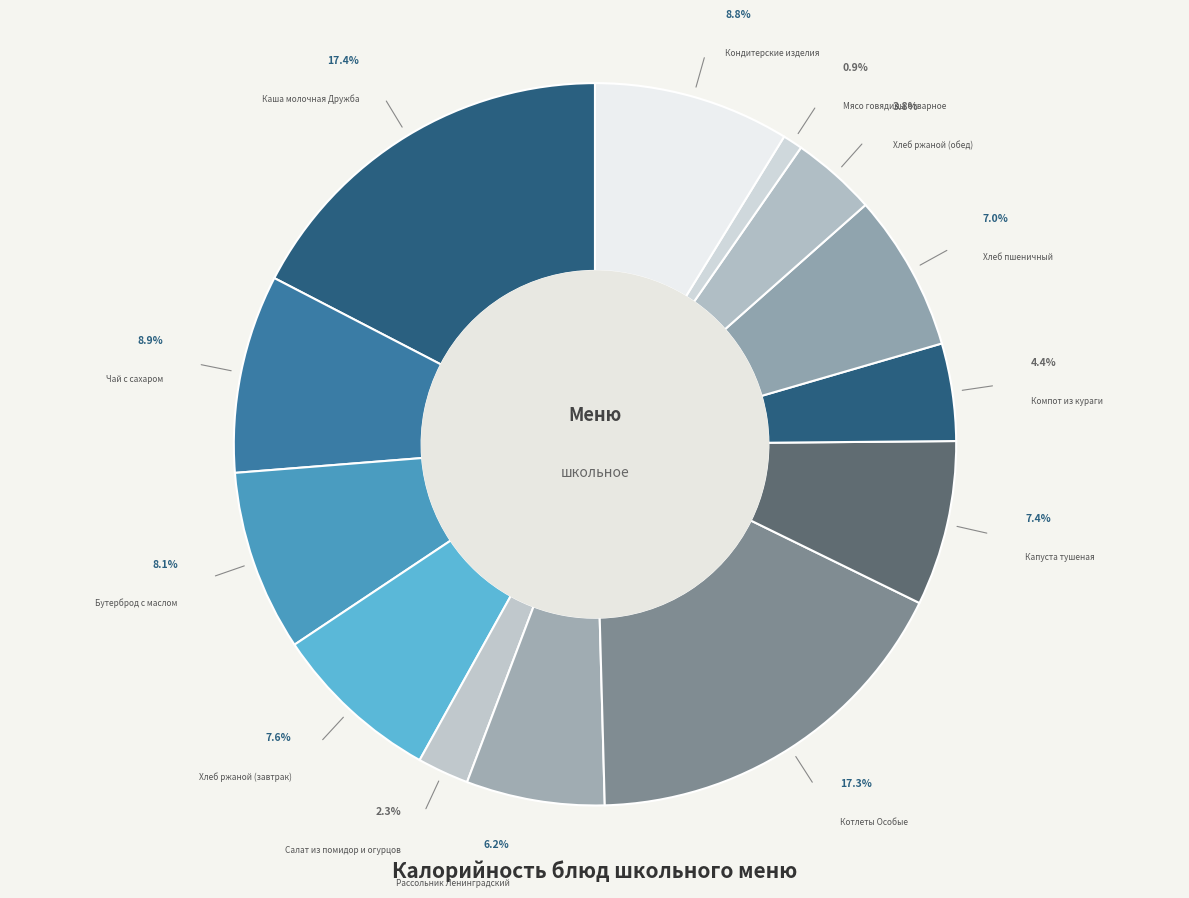

What portion of the pie excludes Бутерброд с маслом?

91.9%